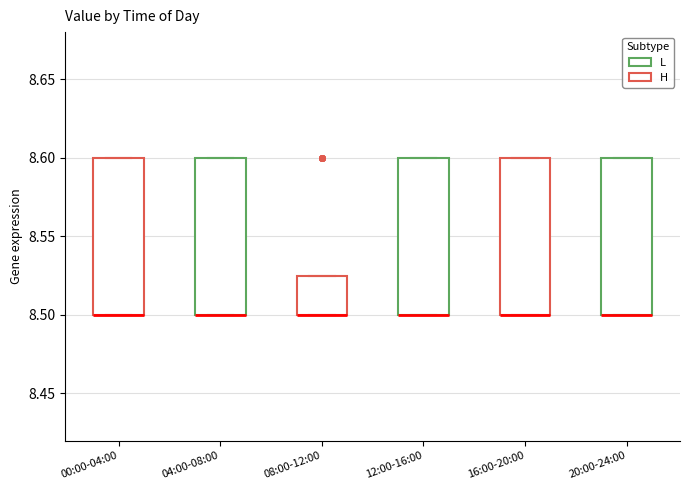

Reading left to right, read every box against the y-axis: the position of its median line, the range the box covers, and the ends of its whiskers. The values are not printed on the chart, so give them approximately, as read against the axis.

00:00-04:00: median 8.500 (drawn on the box's lower edge), box 8.500 to 8.600, whiskers 8.500 to 8.600
04:00-08:00: median 8.500 (drawn on the box's lower edge), box 8.500 to 8.600, whiskers 8.500 to 8.600
08:00-12:00: median 8.500 (drawn on the box's lower edge), box 8.500 to 8.525, whiskers 8.500 to 8.525
12:00-16:00: median 8.500 (drawn on the box's lower edge), box 8.500 to 8.600, whiskers 8.500 to 8.600
16:00-20:00: median 8.500 (drawn on the box's lower edge), box 8.500 to 8.600, whiskers 8.500 to 8.600
20:00-24:00: median 8.500 (drawn on the box's lower edge), box 8.500 to 8.600, whiskers 8.500 to 8.600